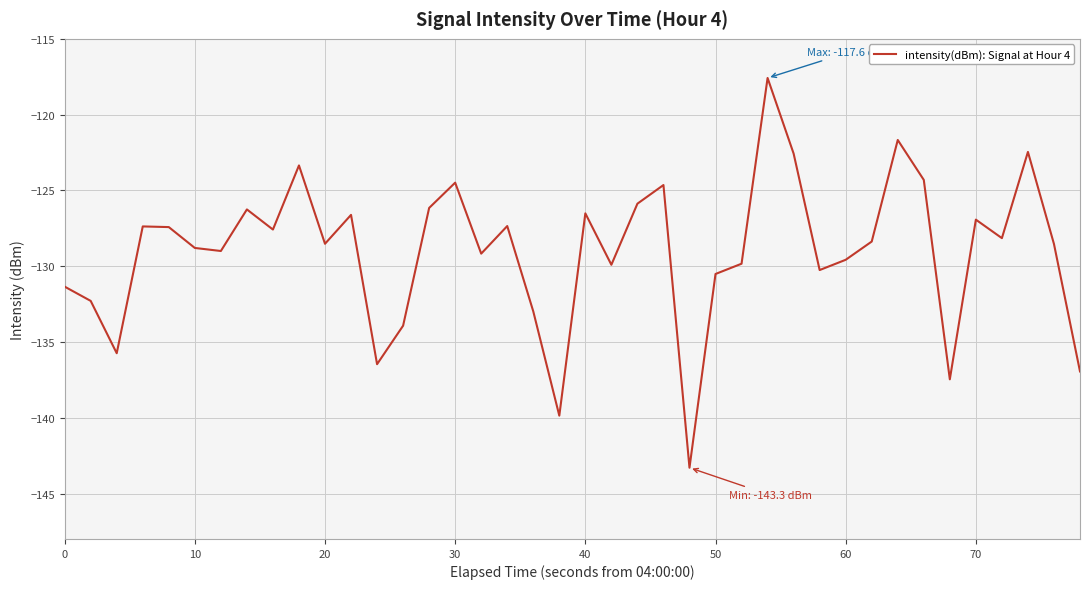

What is the minimum value shown in the chart?

-143.3